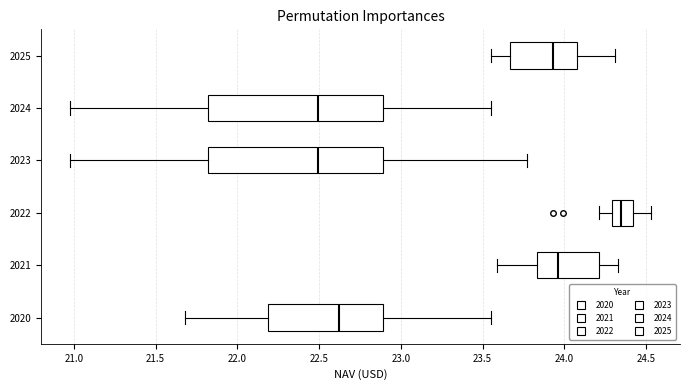

Where is the left edge of the box at y = 2023 on the x-axis? The values are not printed on the chart, so give them approximately, as read against the axis.

21.80